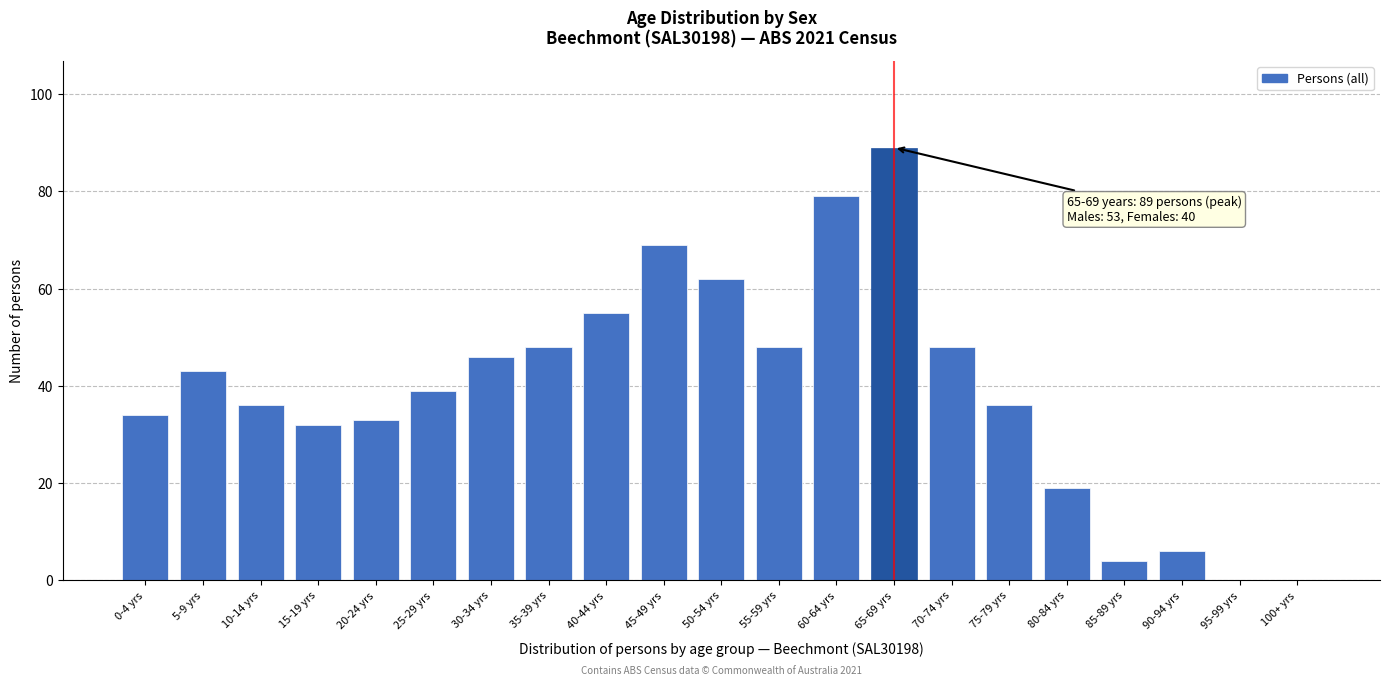

Reading left to right, transcribe all the data shown in this chart.

0-4 yrs=34	5-9 yrs=43	10-14 yrs=36	15-19 yrs=32	20-24 yrs=33	25-29 yrs=39	30-34 yrs=46	35-39 yrs=48	40-44 yrs=55	45-49 yrs=69	50-54 yrs=62	55-59 yrs=48	60-64 yrs=79	65-69 yrs=89	70-74 yrs=48	75-79 yrs=36	80-84 yrs=19	85-89 yrs=4	90-94 yrs=6	95-99 yrs=0	100+ yrs=0